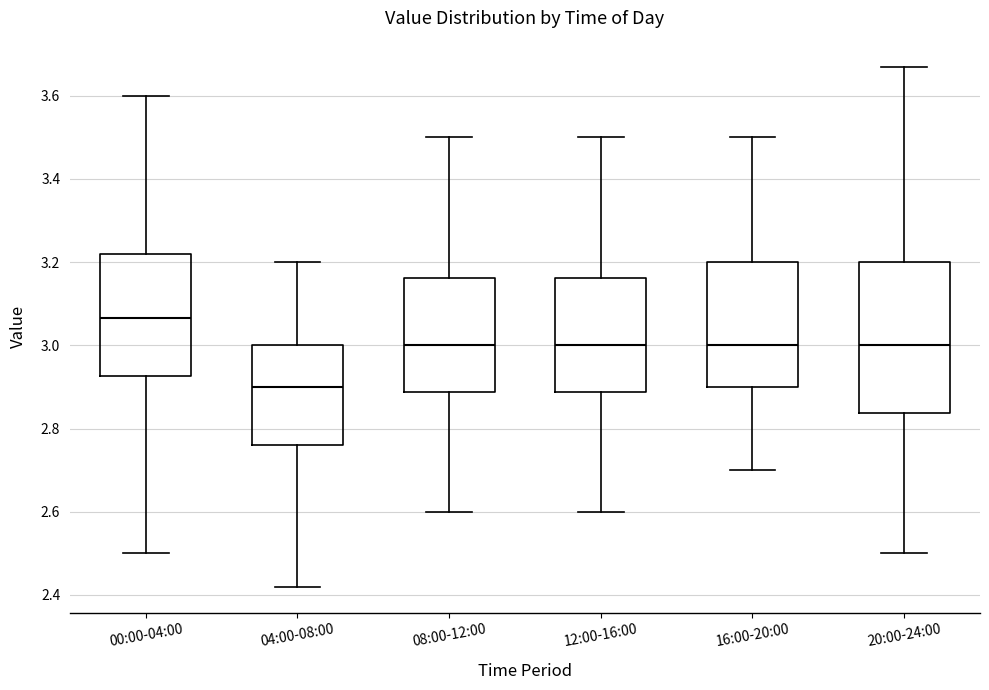

Reading left to right, read every box against the y-axis: the position of its median line, the range the box covers, and the ends of its whiskers. The values are not printed on the chart, so give them approximately, as read against the axis.

00:00-04:00: median 3.06, box 2.92 to 3.22, whiskers 2.50 to 3.60
04:00-08:00: median 2.90, box 2.76 to 3.00, whiskers 2.42 to 3.20
08:00-12:00: median 3.00, box 2.88 to 3.16, whiskers 2.60 to 3.50
12:00-16:00: median 3.00, box 2.88 to 3.16, whiskers 2.60 to 3.50
16:00-20:00: median 3.00, box 2.90 to 3.20, whiskers 2.70 to 3.50
20:00-24:00: median 3.00, box 2.84 to 3.20, whiskers 2.50 to 3.68